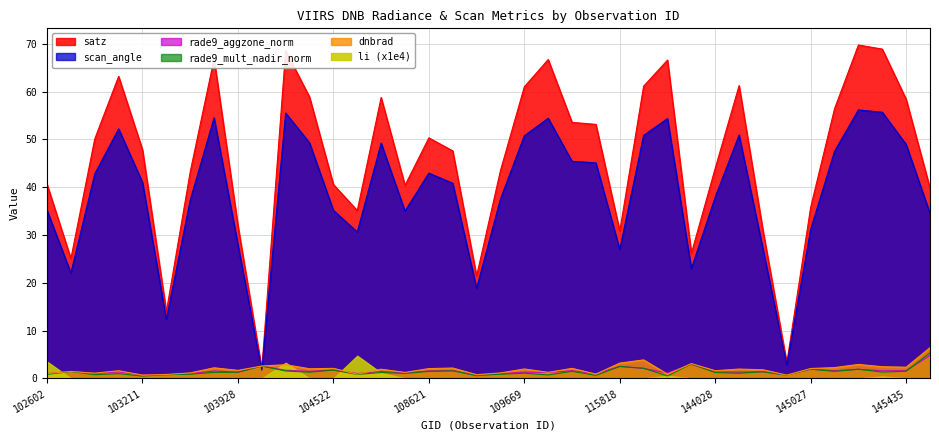

Where is rade9_aggzone_norm nearest to the value 2?

145027